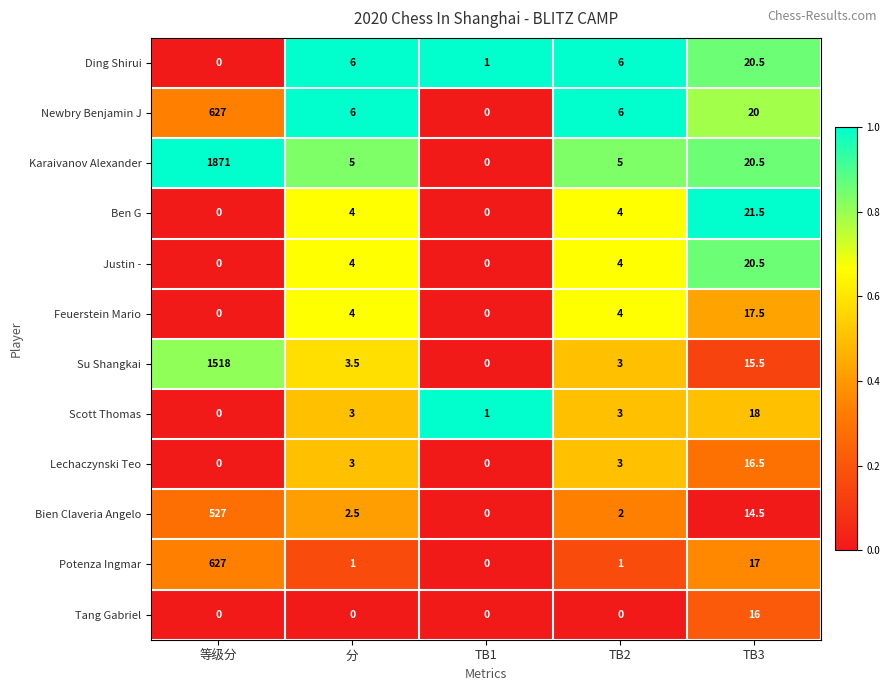

Is it true that Tang Gabriel equals -7.6 at TB2?

False